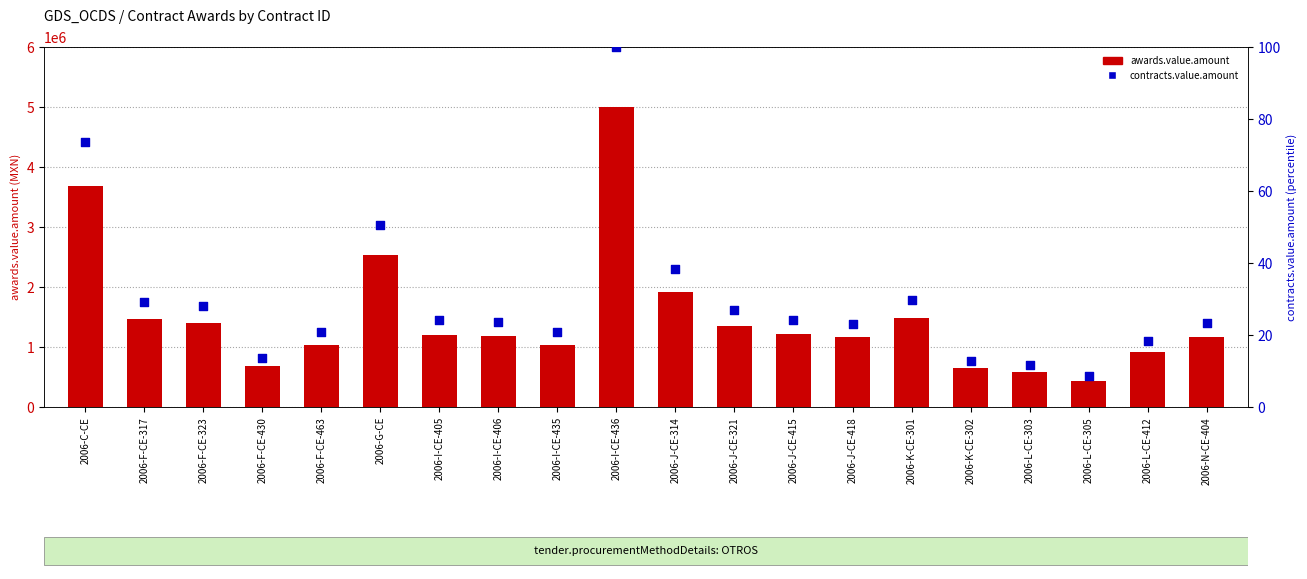

At which category is the sum across all series the highest?

2006-I-CE-436